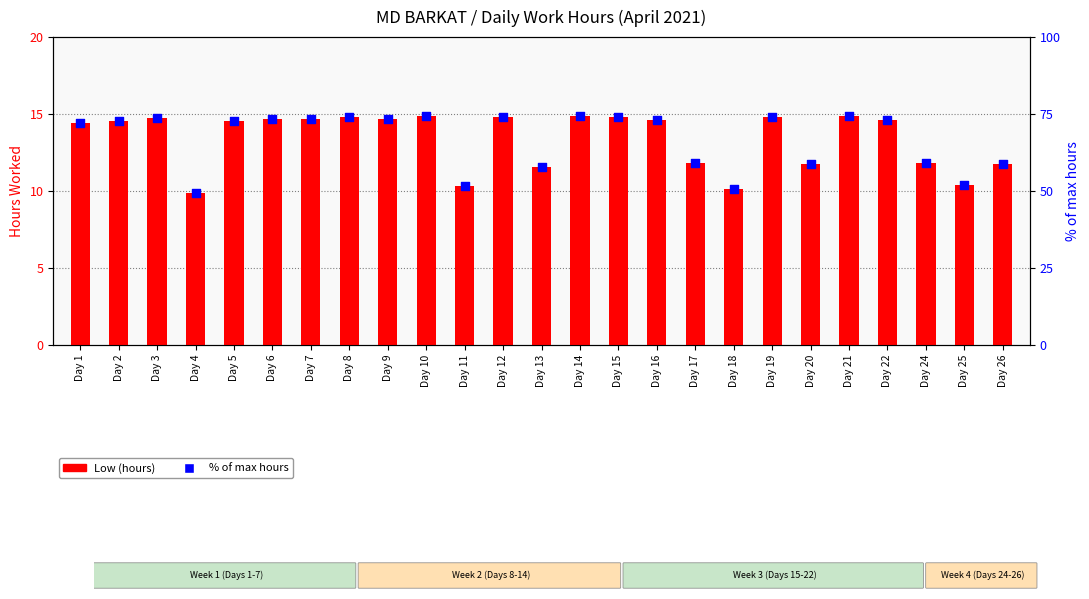

Which series contains the lowest Y value?

Low (hours)